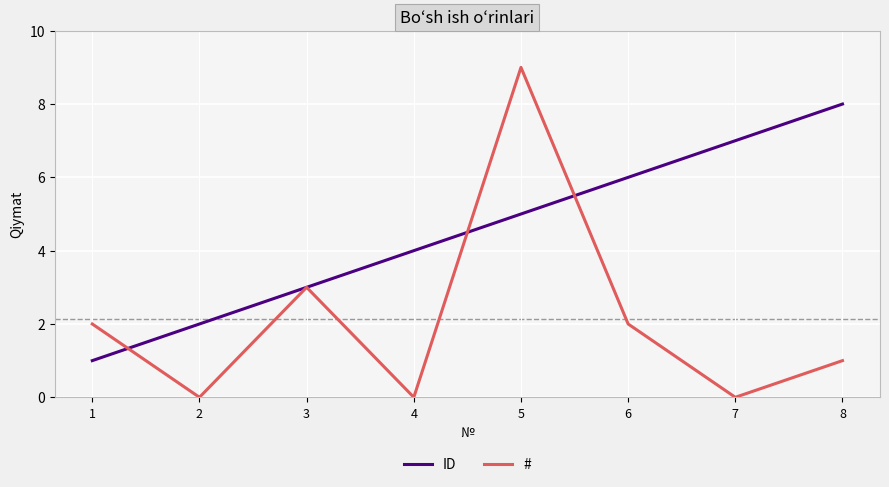

Which series ends up on top after the final intersection of # and ID?

ID